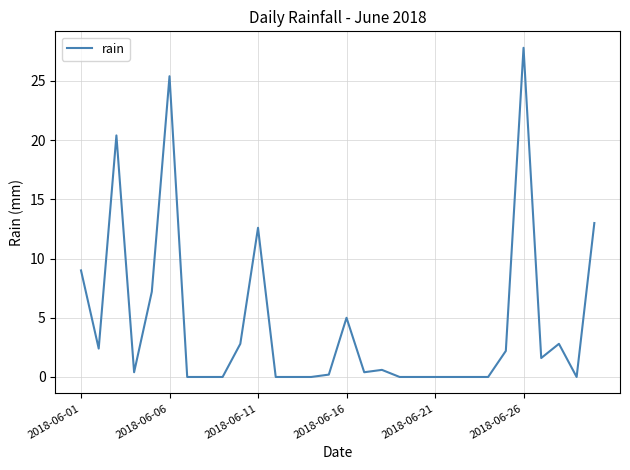

What is the difference between the maximum and minimum values?

27.8